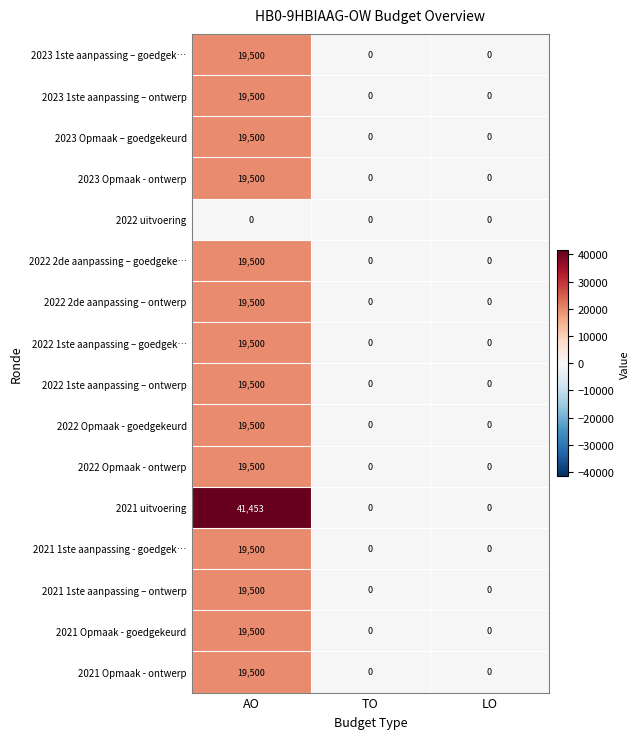

At which label does 2021 1ste aanpassing - goedgek… reach its peak?

AO